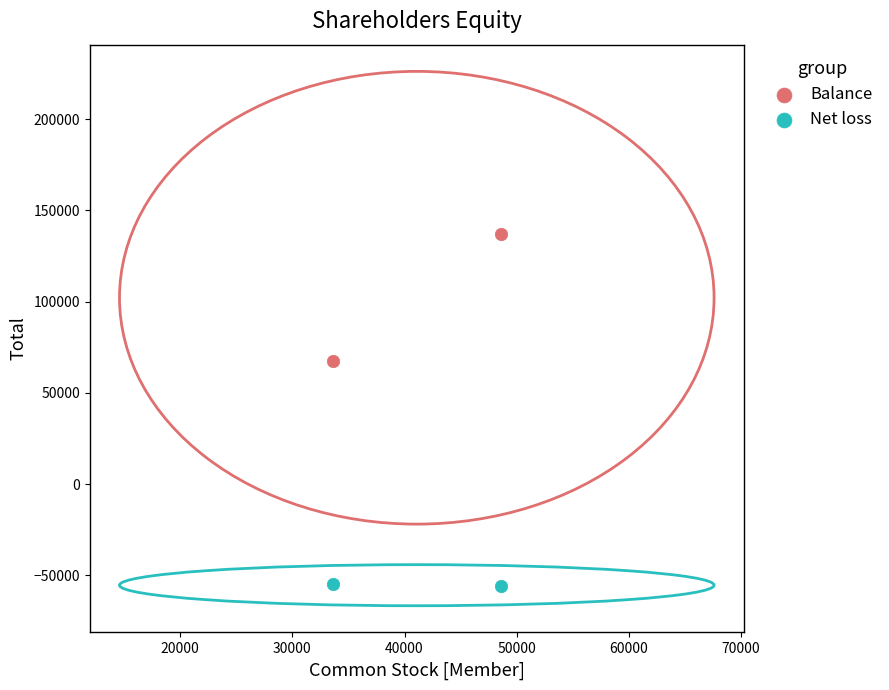

Which series contains the highest Y value?

Balance